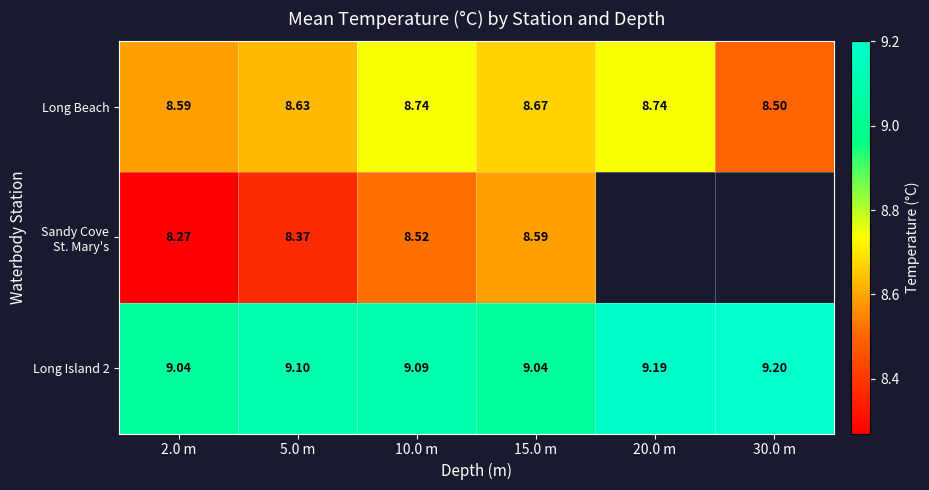

Rank the series at 15.0 m from highest to lowest value.

Long Island 2, Long Beach, Sandy Cove St. Mary's